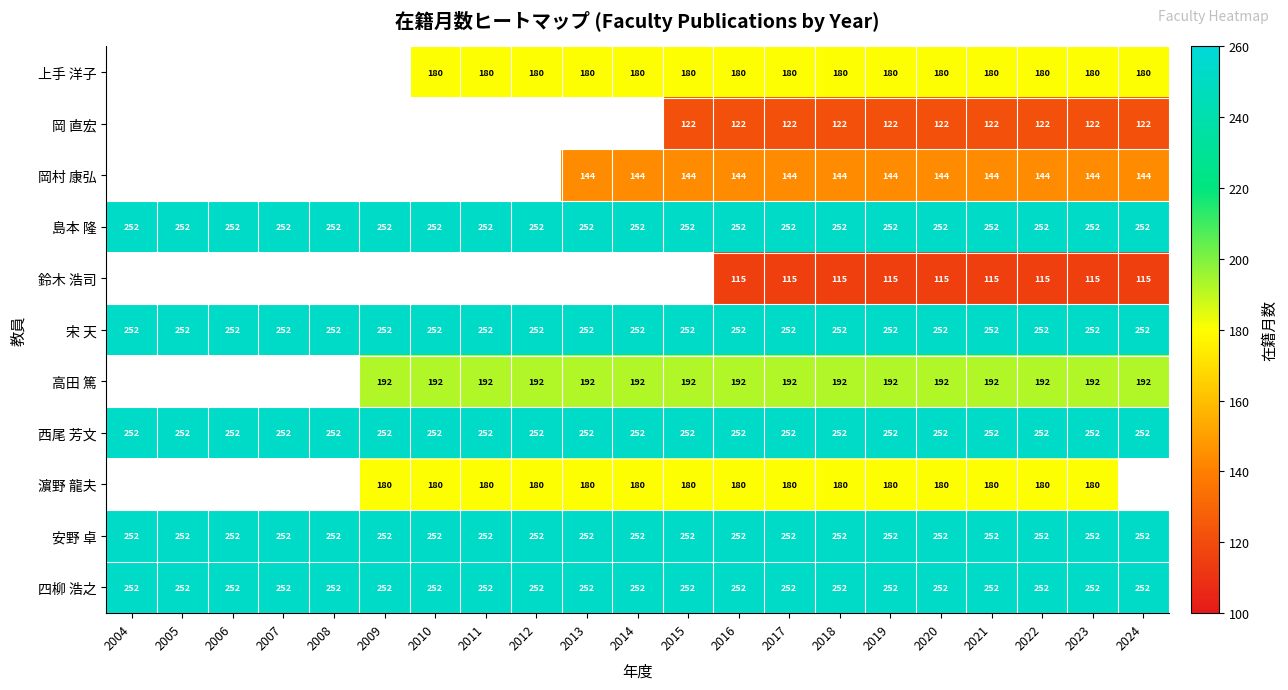

The 高田 篤 series shows 192 at 2010. True or false?

True